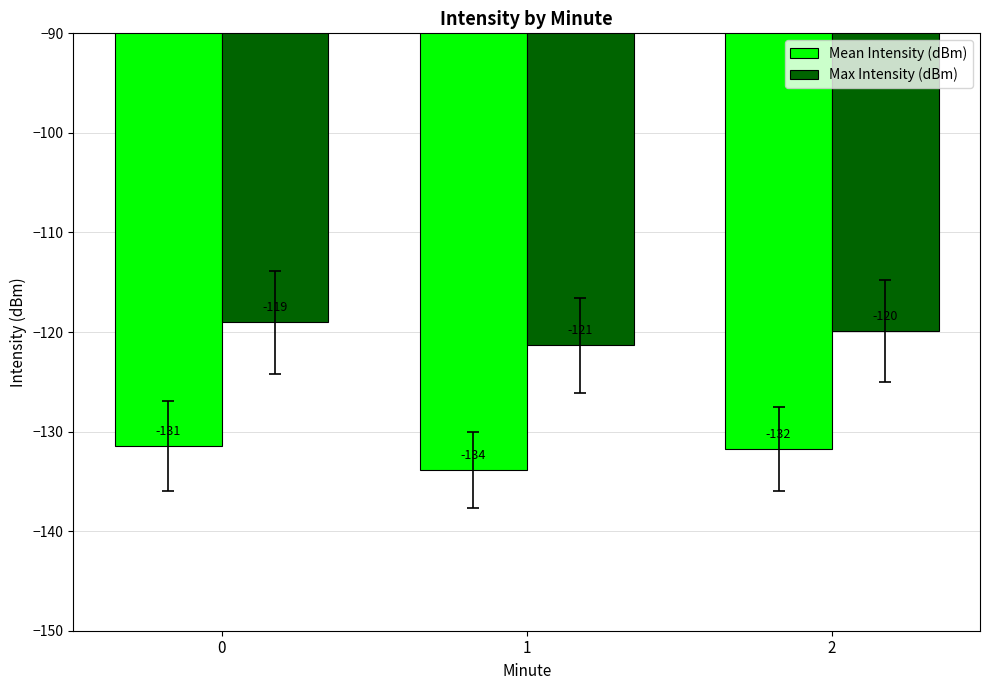

What is the total value across all series at 0?

-250.5